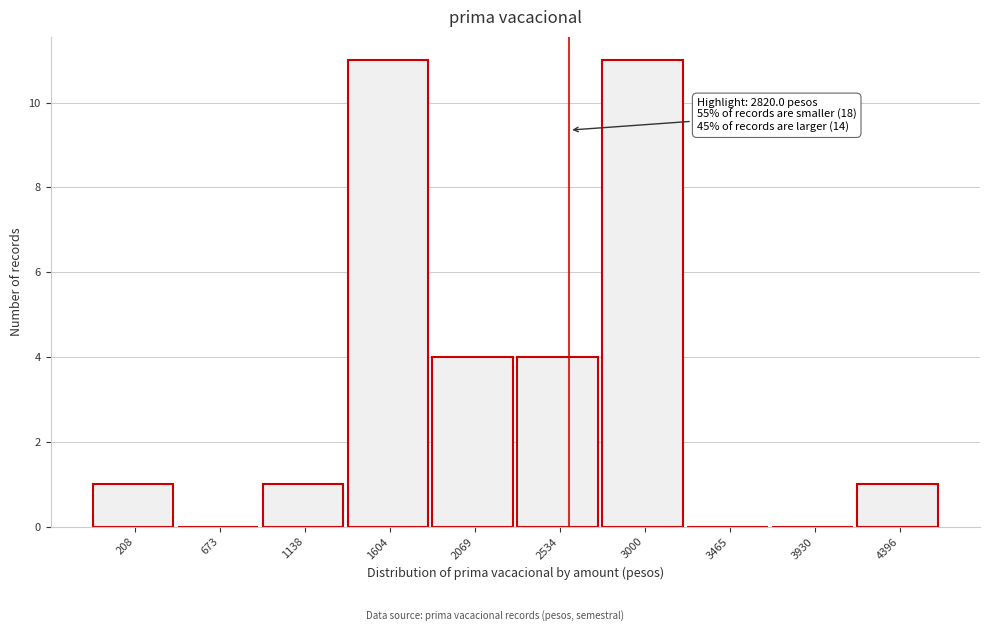

Reading left to right, transcribe all the data shown in this chart.

208=1	673=0	1138=1	1604=11	2069=4	2534=4	3000=11	3465=0	3930=0	4396=1